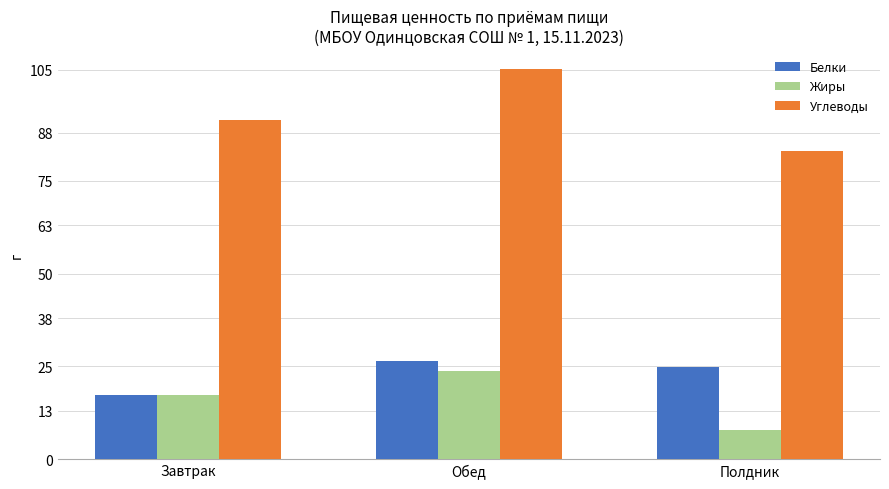

At which category does the chart reach its peak across all series?

Обед